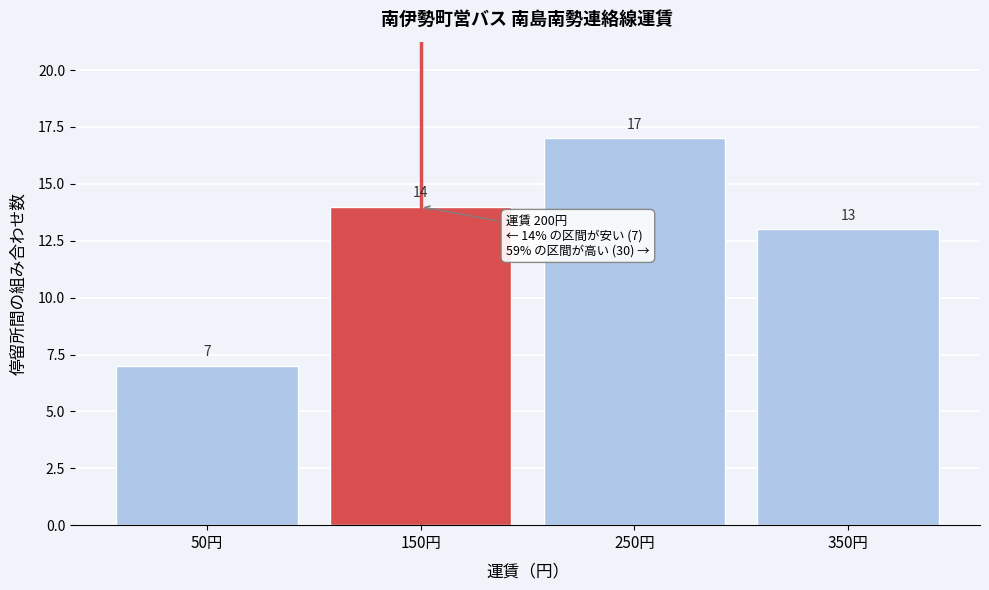

Reading left to right, what are all the values shown in this chart?

7	14	17	13